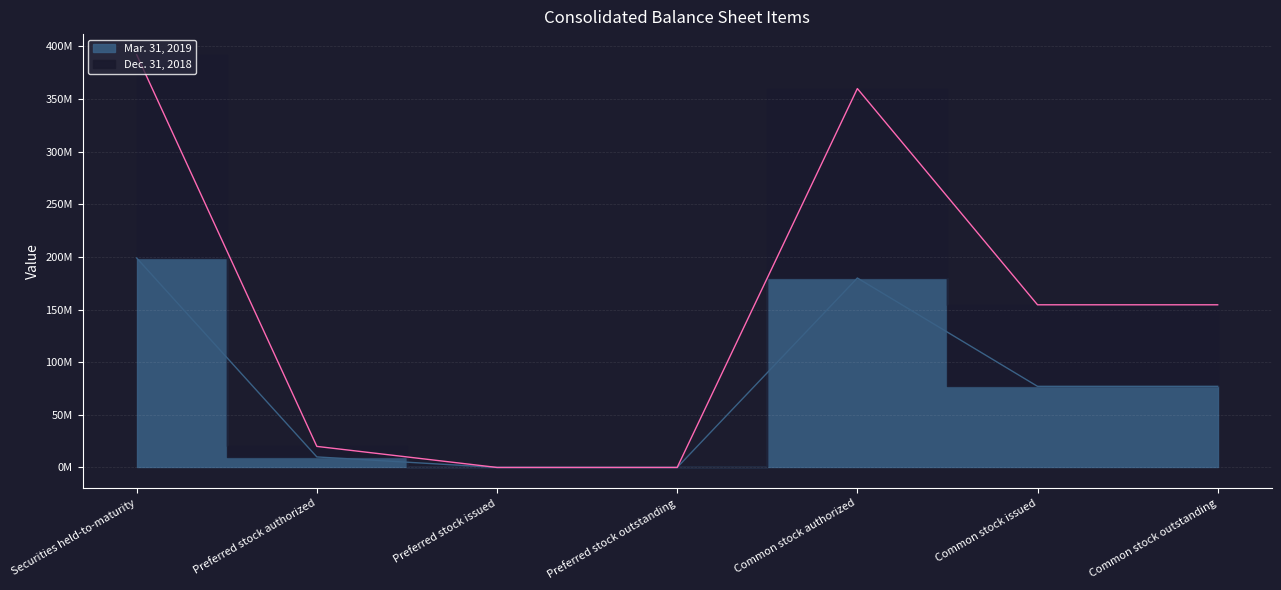

Count the number of data series in this chart.

2